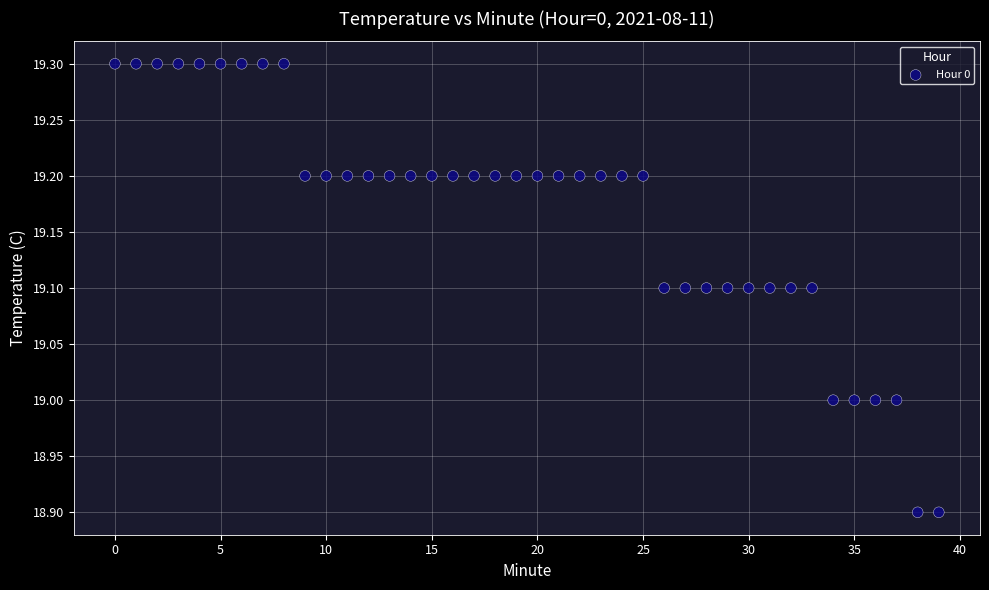

What is the range of Y values (max minus min)?

0.4